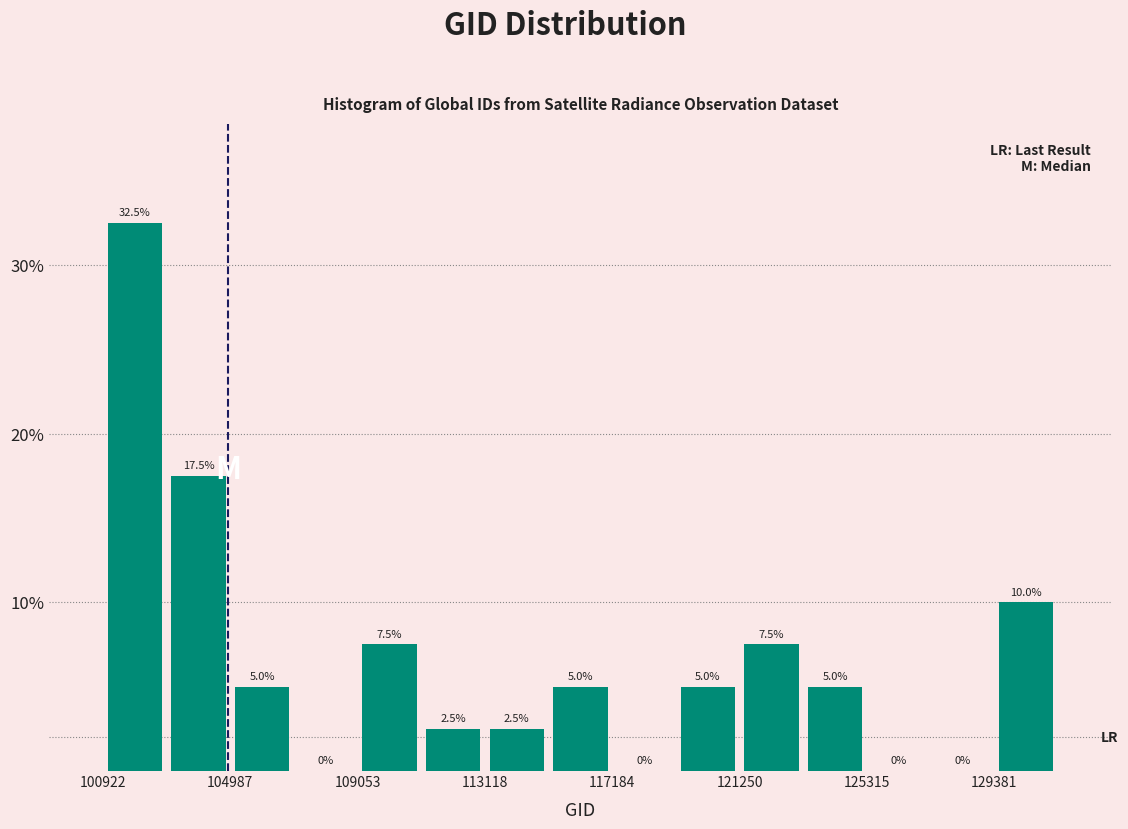

Reading left to right, transcribe this chart: for each bar, give the range it covers on the x-axis and its height. The bar edges are not printed on the chart, so give them approximately, as read against the axis.

101000 to 103000: 32.5
103000 to 105000: 17.5
105000 to 107000: 5.0
107000 to 109000: 0.0
109000 to 111000: 7.5
111000 to 113000: 2.5
113000 to 115000: 2.5
115000 to 117000: 5.0
117000 to 119000: 0.0
119000 to 121500: 5.0
121500 to 123500: 7.5
123500 to 125500: 5.0
125500 to 127500: 0.0
127500 to 129500: 0.0
129500 to 131500: 10.0